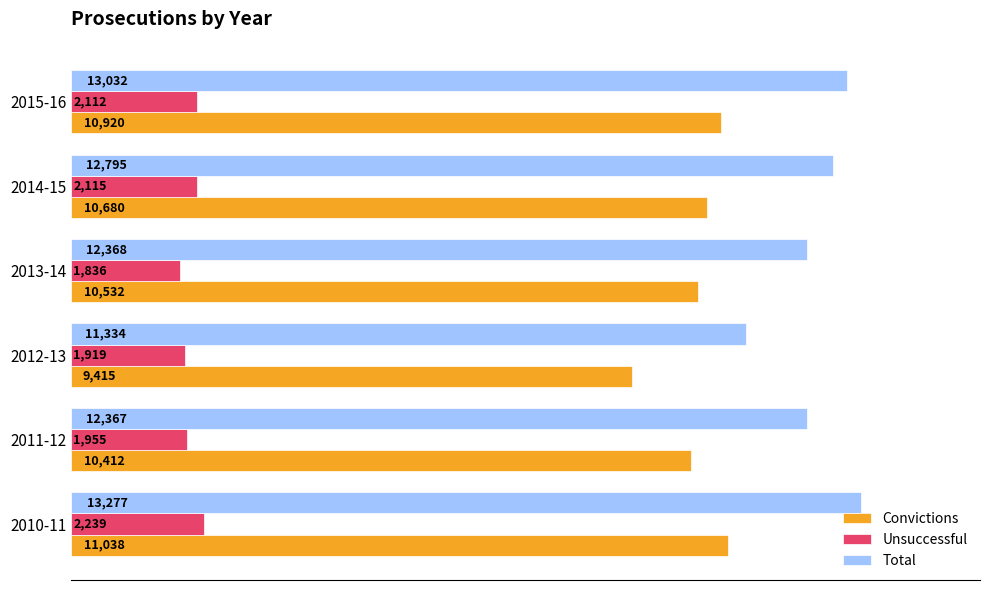

Rank the series by their maximum value, from lowest to highest.

Unsuccessful, Convictions, Total